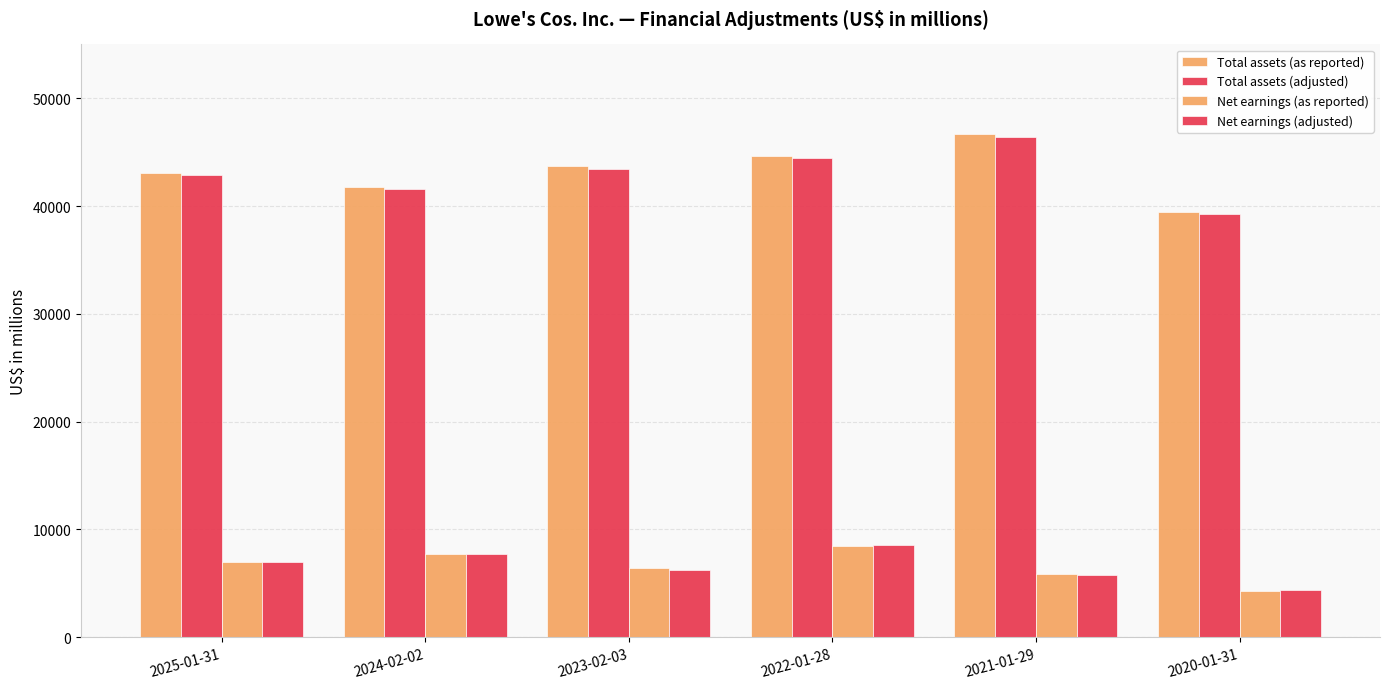

Which series has the widest spread of values?

Total assets (as reported)